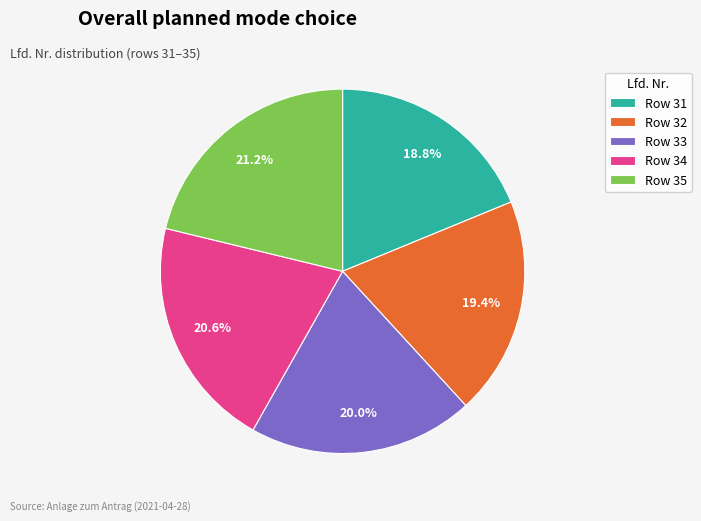

What percentage do Row 32 and Row 35 together represent?

40.6%